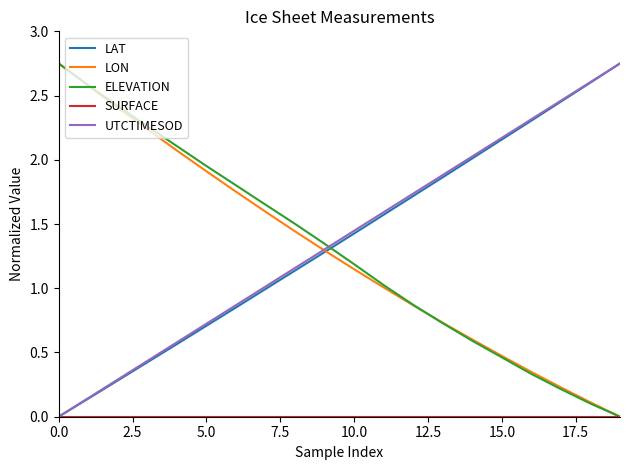

Is this an area chart (filled region under the line)?

No